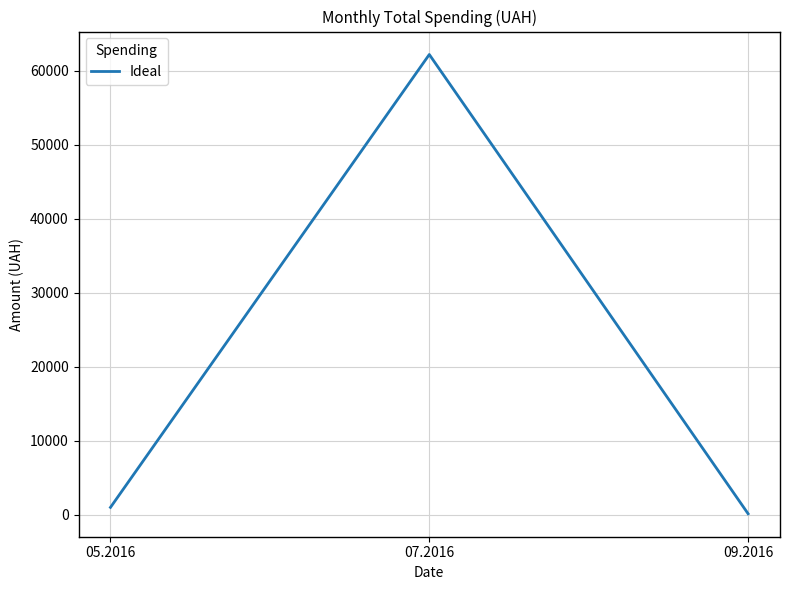

What is the smallest value displayed?

104.5